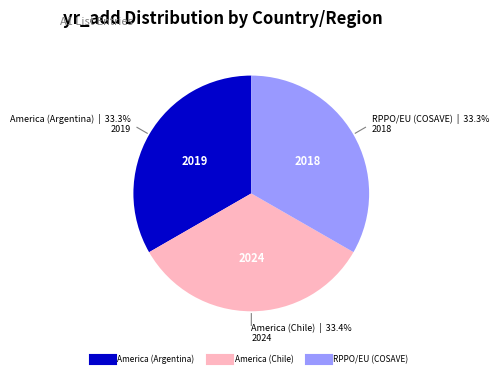

The America (Argentina) slice represents 33% of the pie. True or false?

True